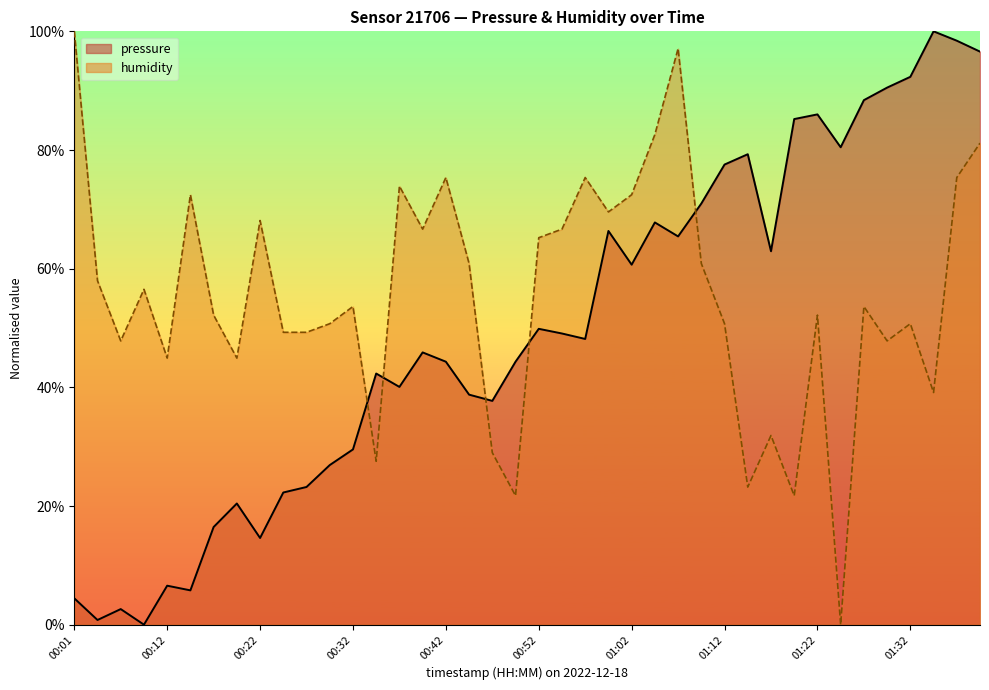

What position from the right is 01:14?

11